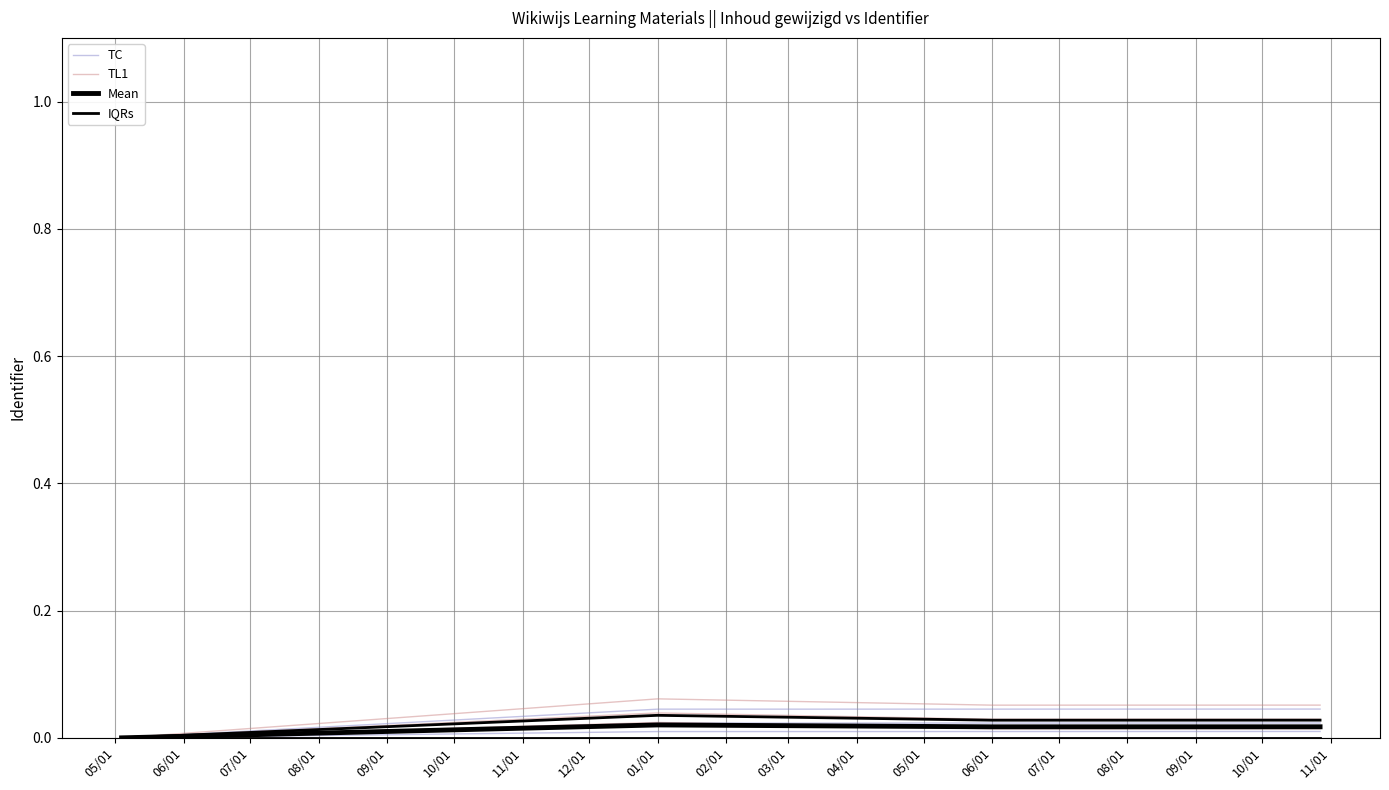

At which label is IQRs closest to 0?

05/01